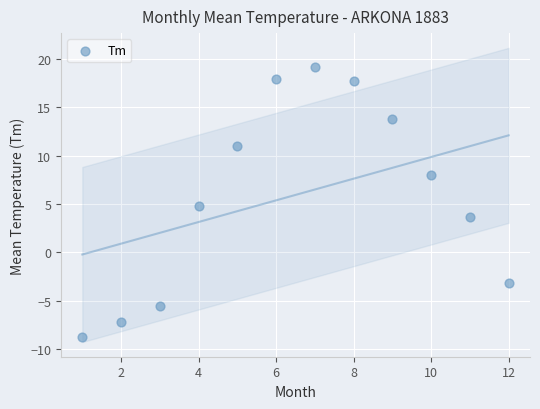

What is the average X value?

6.5